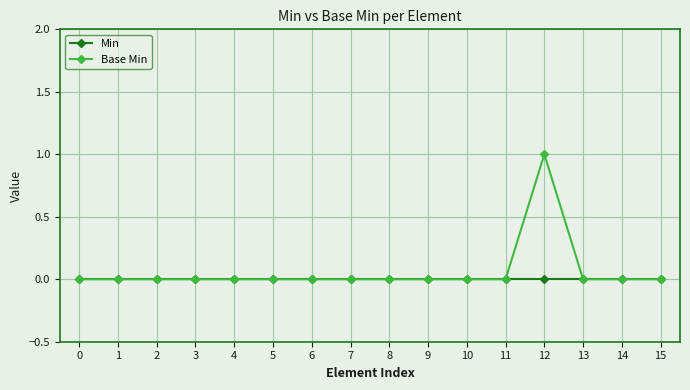

Rank the series by their average value, from highest to lowest.

Base Min, Min